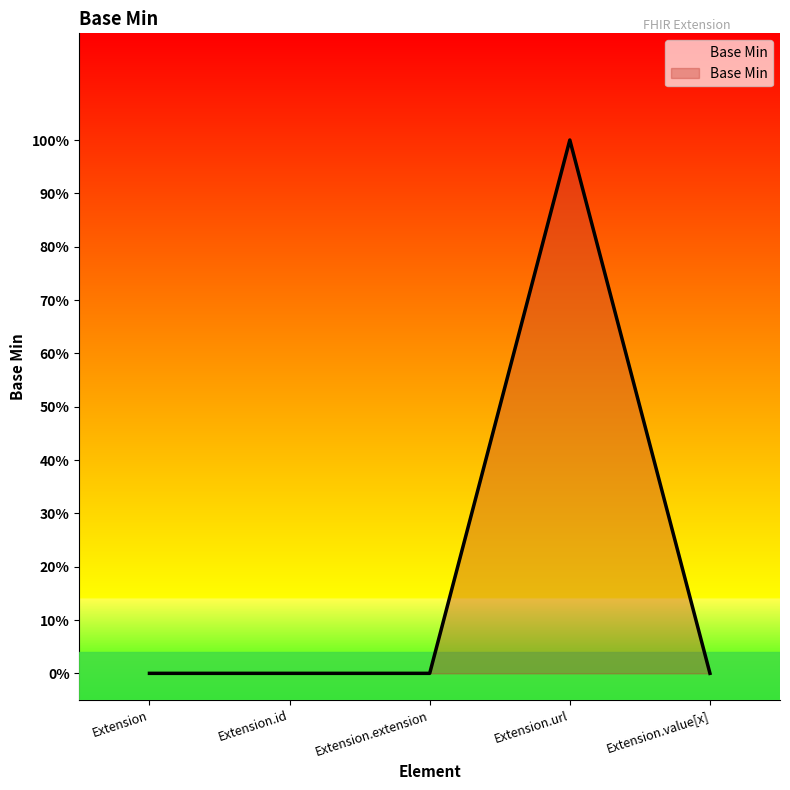

Does the chart have visible grid lines?

No